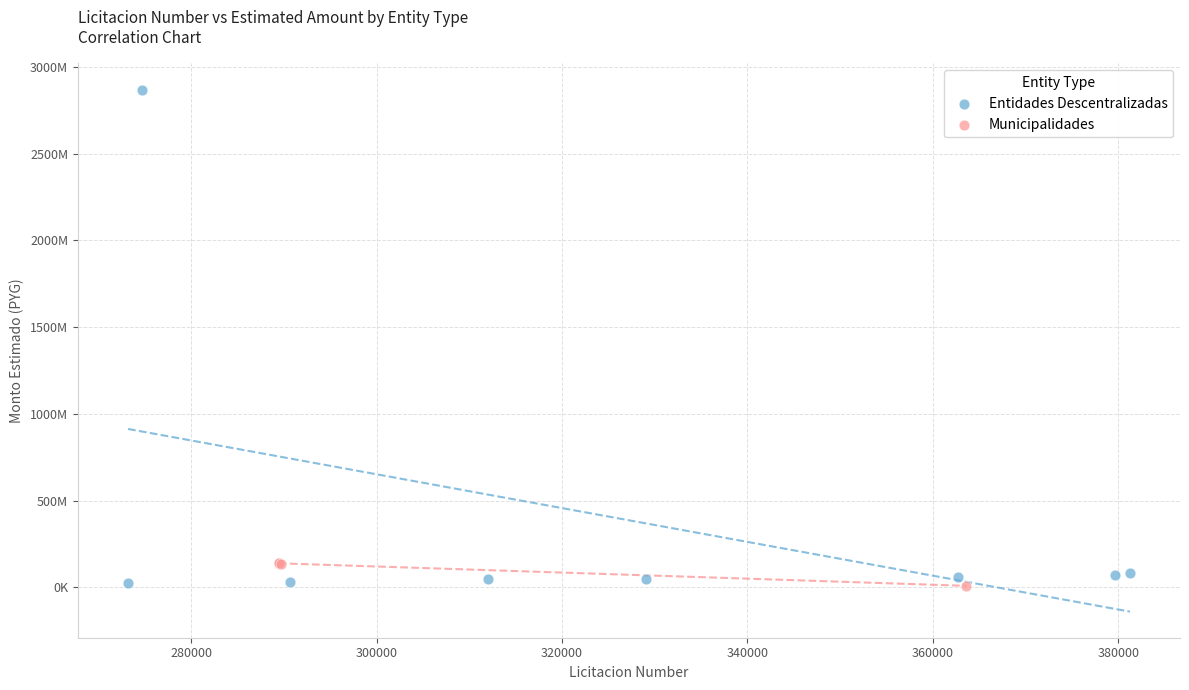

Which series has the largest Y range (max minus min)?

Entidades Descentralizadas